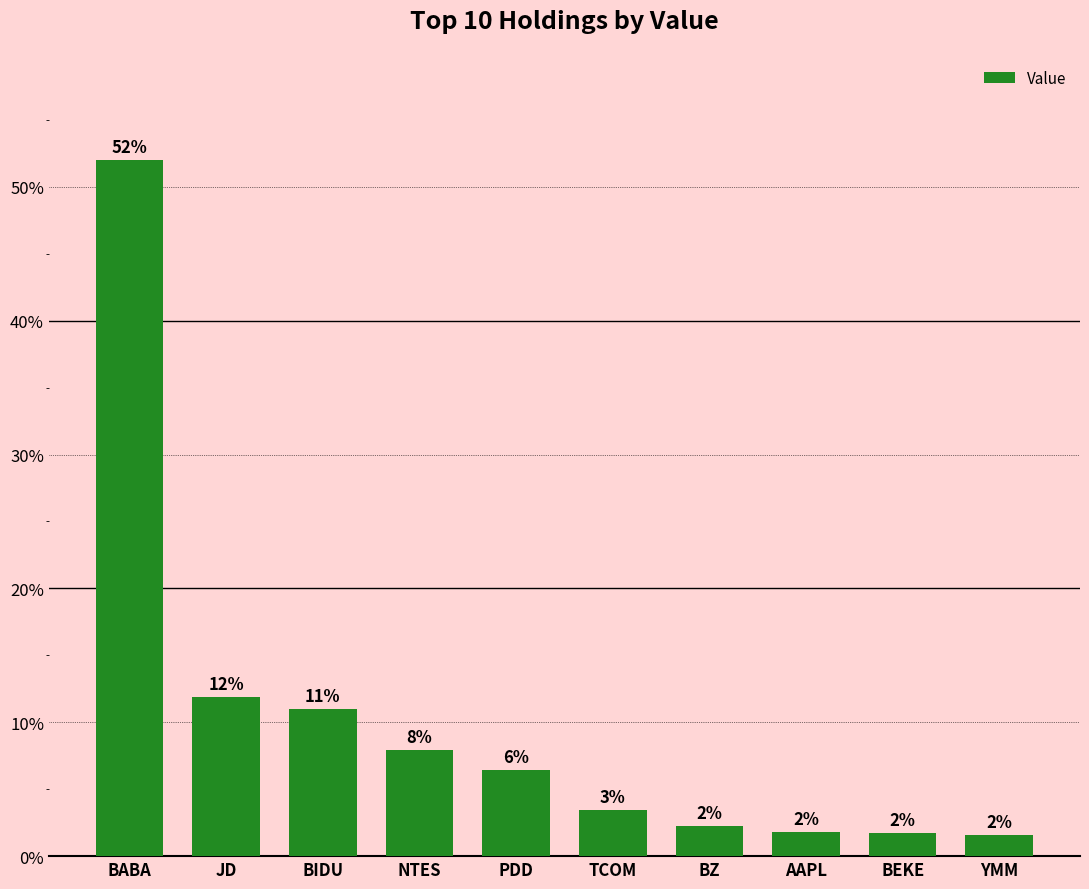

Reading left to right, extract all data points from this chart.

52.0	11.9	11.0	7.9	6.4	3.5	2.3	1.8	1.7	1.6